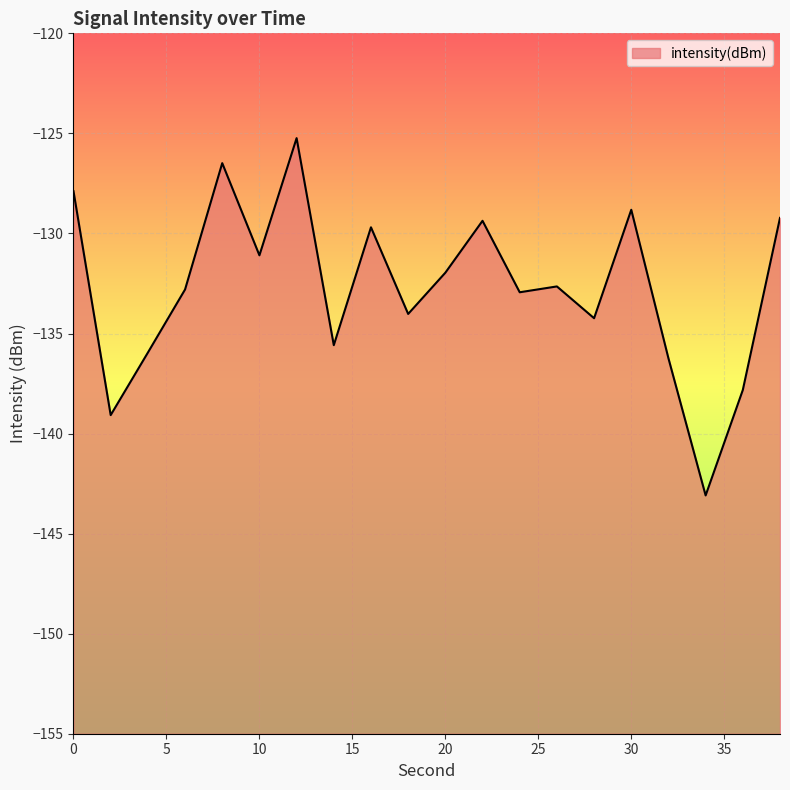

How many lines are shown in the chart?

1